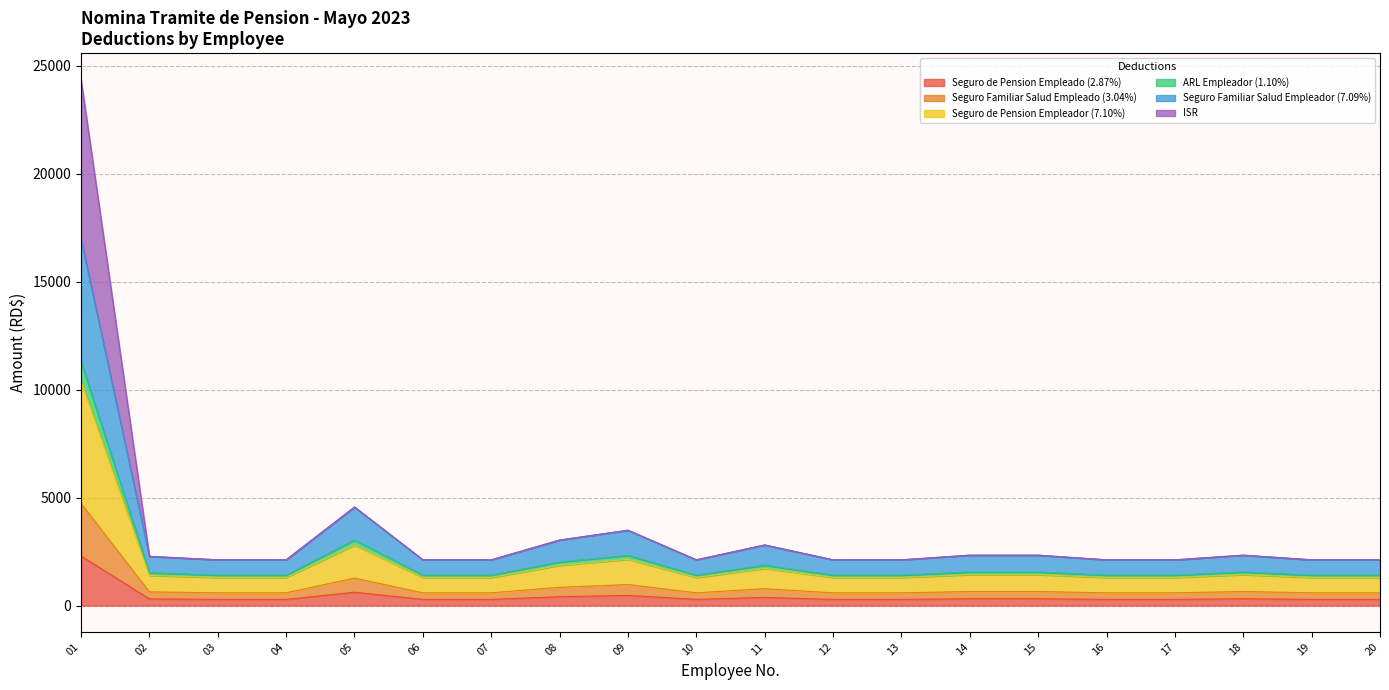

Which series has the widest spread of values?

ISR